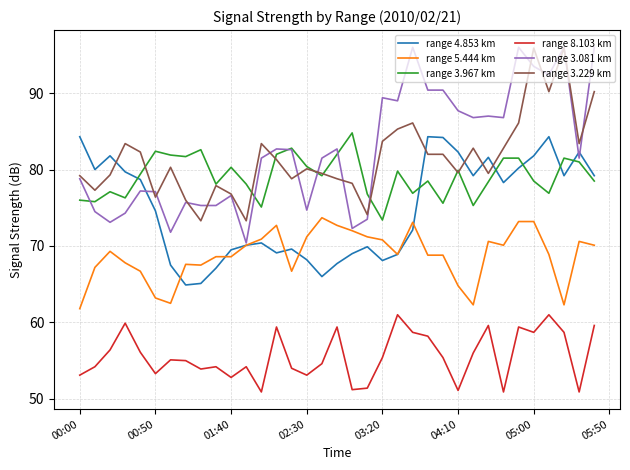

What is the minimum value for range 3.967 km?

73.4